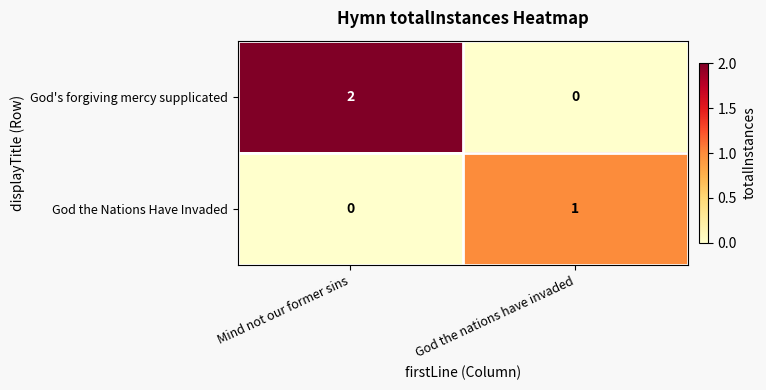

Where is God the Nations Have Invaded nearest to the value 0?

Mind not our former sins